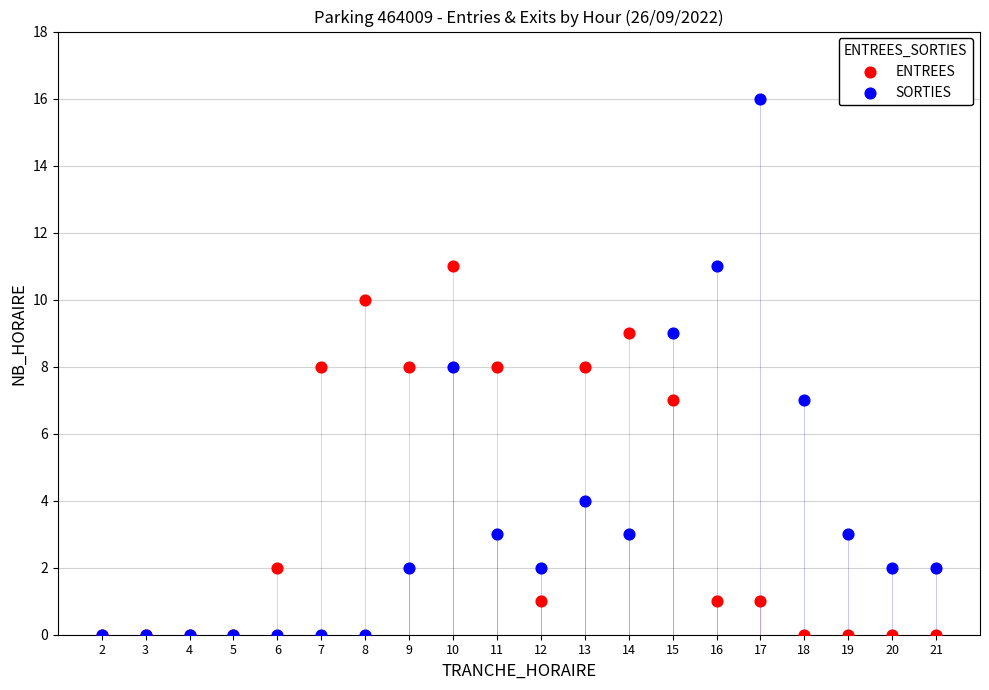

In the ENTREES series, what Y value is closest to 5?

7